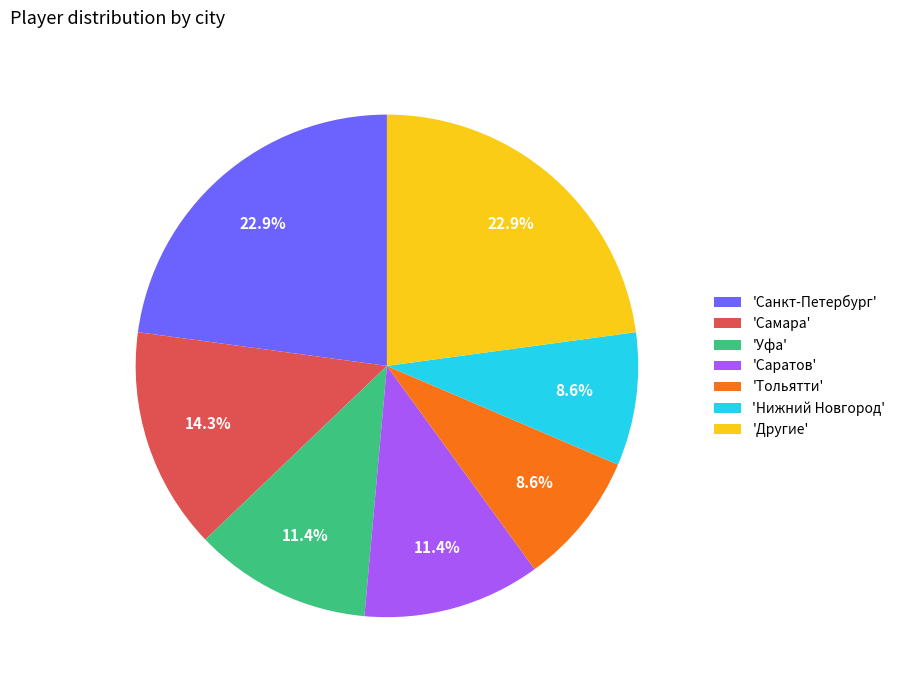

Between 'Самара' and 'Санкт-Петербург', which is larger?

'Санкт-Петербург'